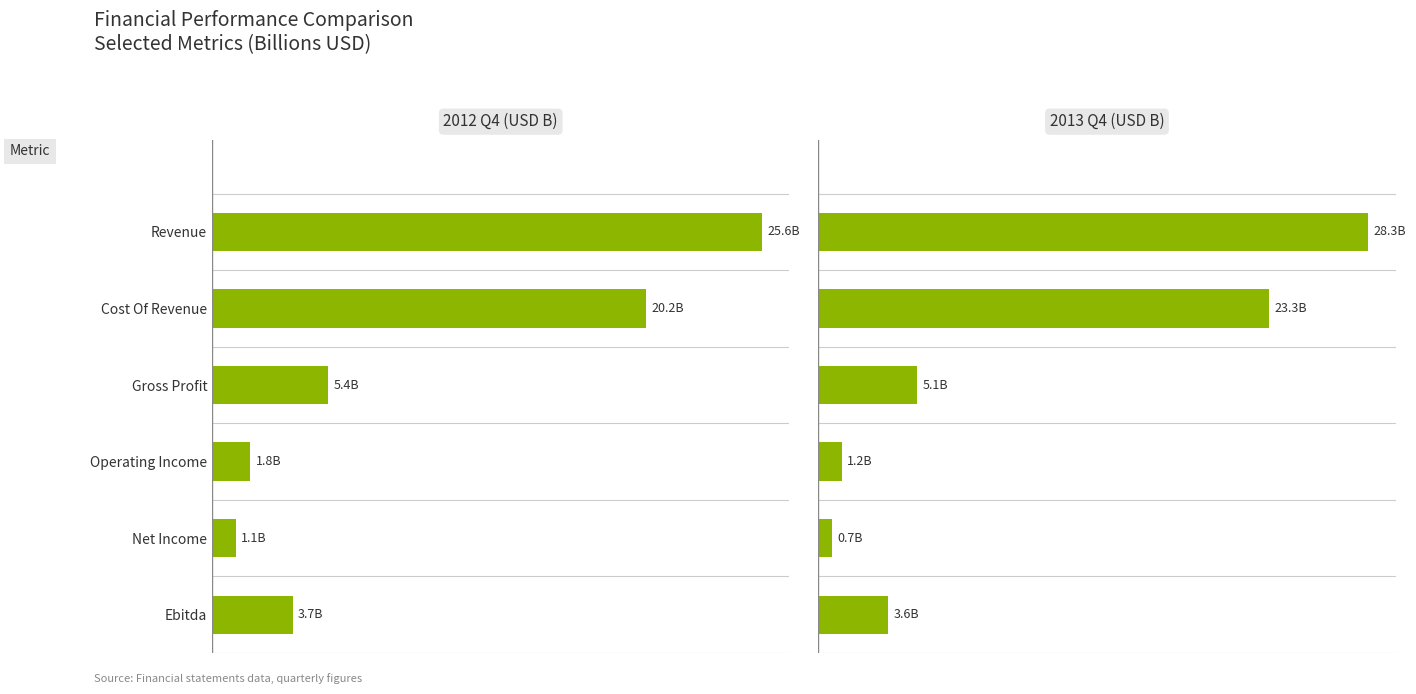

Is it true that 2013 Q4 (USD B) equals 0.6 at Operating Income?

False